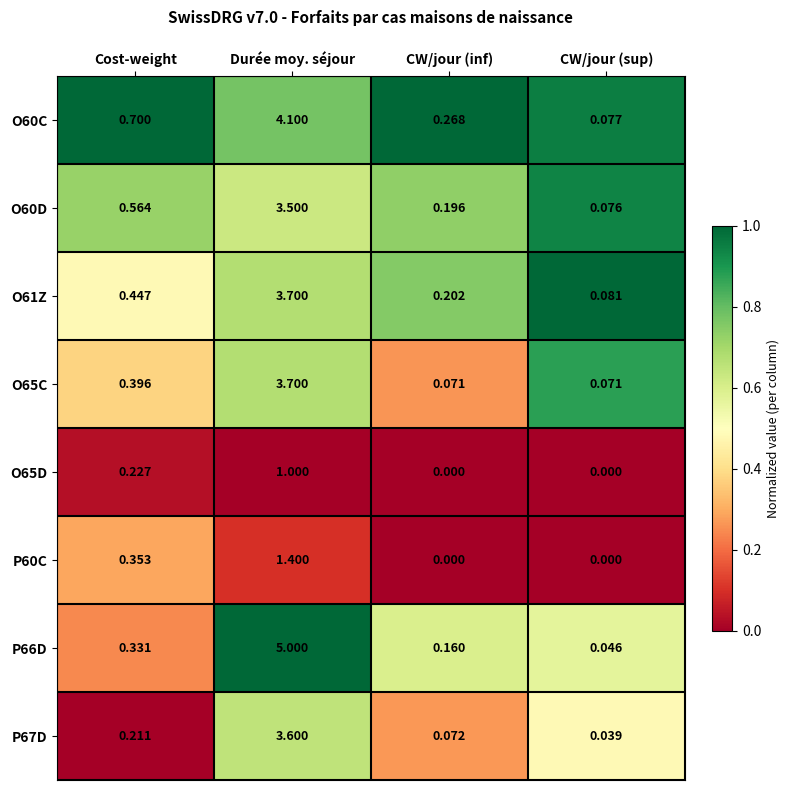

At which category is the sum across all series the highest?

Durée moy. séjour